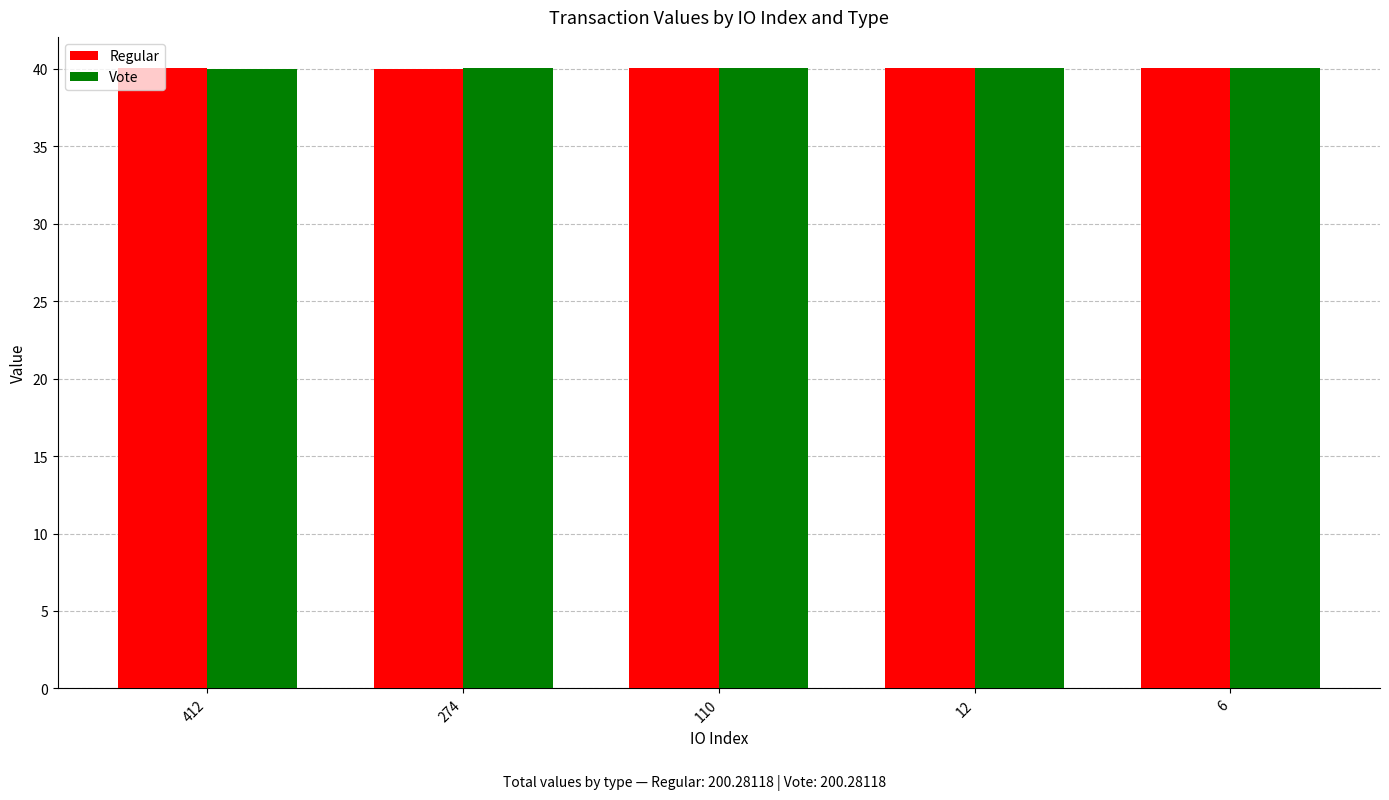

What is the total value across all series at 110?

80.1